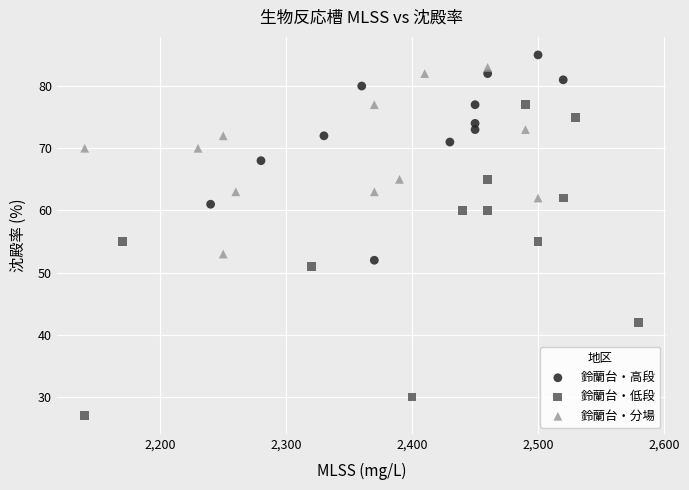

Which series has the largest Y range (max minus min)?

鈴蘭台・低段